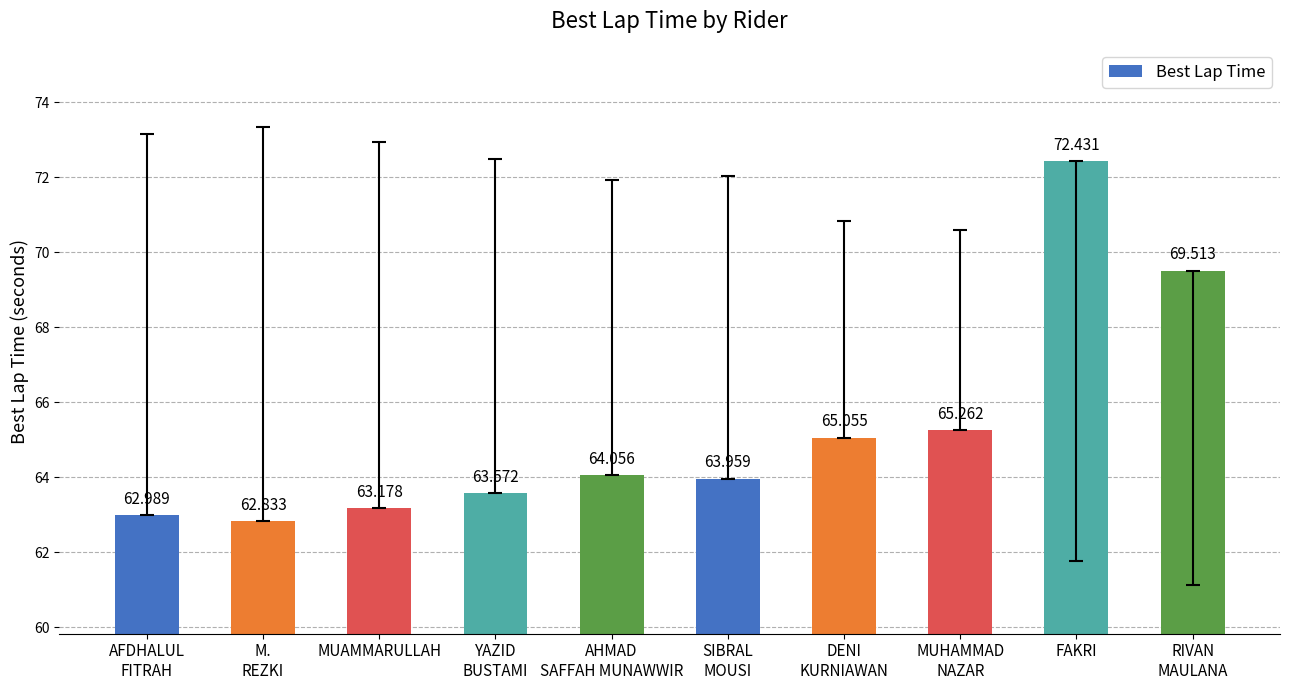

Reading left to right, list all the values displayed in this chart.

63.0	62.8	63.2	63.6	64.1	64.0	65.1	65.3	72.4	69.5